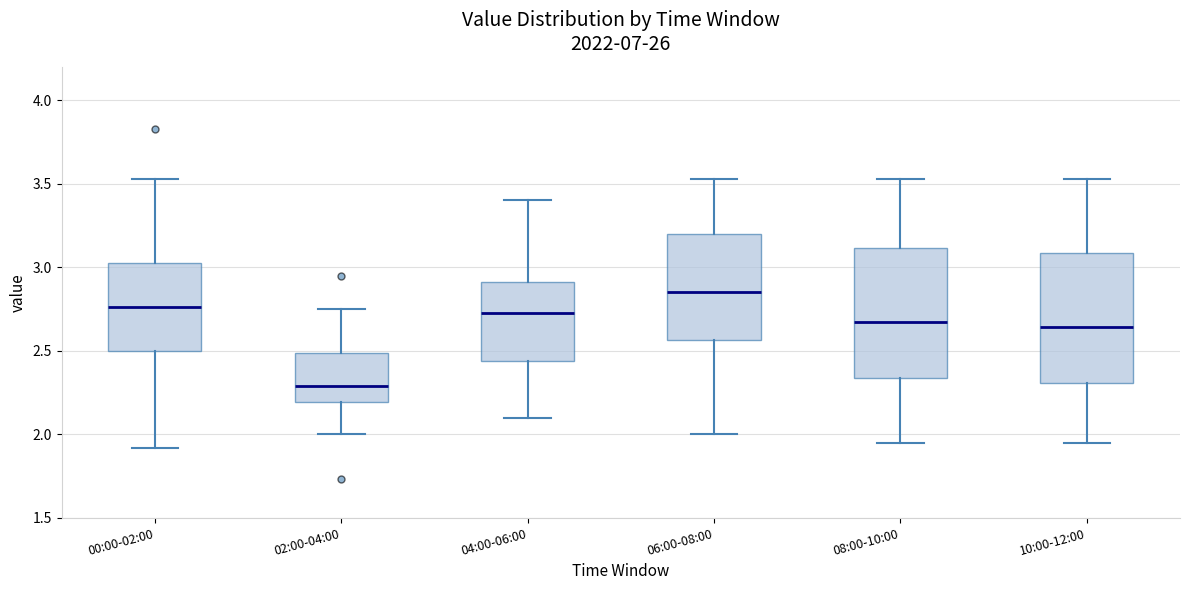

Where is the upper edge of the box for 02:00-04:00 on the y-axis? The values are not printed on the chart, so give them approximately, as read against the axis.

2.50